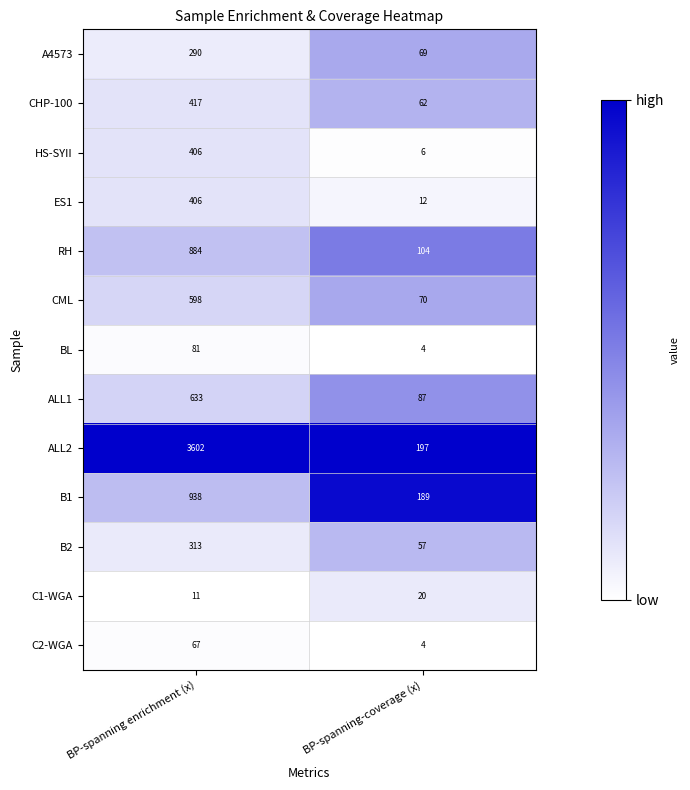

Where is BL nearest to the value 42?

BP-spanning-coverage (x)